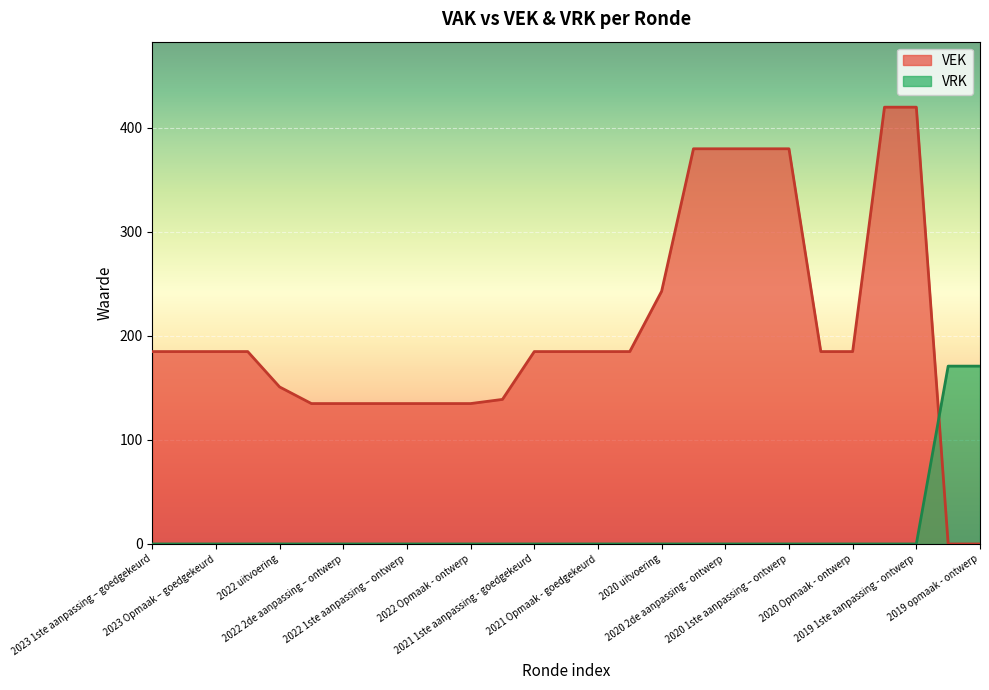

Reading right to left, transcribe all the data shown in this chart.

VEK: 2019 opmaak - ontwerp=0	2019 opmaak - goedgekeurd=0	2019 1ste aanpassing - ontwerp=420	2019 1ste aanpassing – goedgekeurd=420	2020 Opmaak - ontwerp=185	2020 Opmaak - goedgekeurd=185	2020 1ste aanpassing – ontwerp=380	2020 1ste aanpassing - goedgekeurd=380	2020 2de aanpassing - ontwerp=380	2020 2de aanpassing - goedgekeurd=380	2020 uitvoering=243	2021 Opmaak - ontwerp=185	2021 Opmaak - goedgekeurd=185	2021 1ste aanpassing – ontwerp=185	2021 1ste aanpassing - goedgekeurd=185	2021 uitvoering=139	2022 Opmaak - ontwerp=135	2022 Opmaak - goedgekeurd=135	2022 1ste aanpassing – ontwerp=135	2022 1ste aanpassing – goedgekeurd=135	2022 2de aanpassing – ontwerp=135	2022 2de aanpassing – goedgekeurd=135	2022 uitvoering=151	2023 Opmaak - ontwerp=185	2023 Opmaak – goedgekeurd=185	2023 1ste aanpassing – ontwerp=185	2023 1ste aanpassing – goedgekeurd=185
VRK: 2019 opmaak - ontwerp=171	2019 opmaak - goedgekeurd=171	2019 1ste aanpassing - ontwerp=0	2019 1ste aanpassing – goedgekeurd=0	2020 Opmaak - ontwerp=0	2020 Opmaak - goedgekeurd=0	2020 1ste aanpassing – ontwerp=0	2020 1ste aanpassing - goedgekeurd=0	2020 2de aanpassing - ontwerp=0	2020 2de aanpassing - goedgekeurd=0	2020 uitvoering=0	2021 Opmaak - ontwerp=0	2021 Opmaak - goedgekeurd=0	2021 1ste aanpassing – ontwerp=0	2021 1ste aanpassing - goedgekeurd=0	2021 uitvoering=0	2022 Opmaak - ontwerp=0	2022 Opmaak - goedgekeurd=0	2022 1ste aanpassing – ontwerp=0	2022 1ste aanpassing – goedgekeurd=0	2022 2de aanpassing – ontwerp=0	2022 2de aanpassing – goedgekeurd=0	2022 uitvoering=0	2023 Opmaak - ontwerp=0	2023 Opmaak – goedgekeurd=0	2023 1ste aanpassing – ontwerp=0	2023 1ste aanpassing – goedgekeurd=0